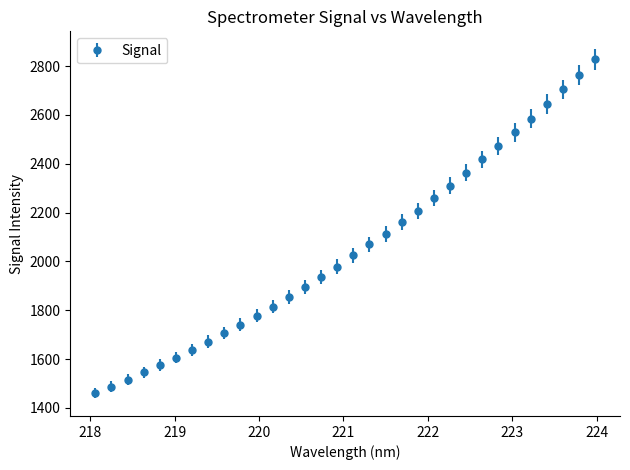

What is the greatest value displayed?

2828.4